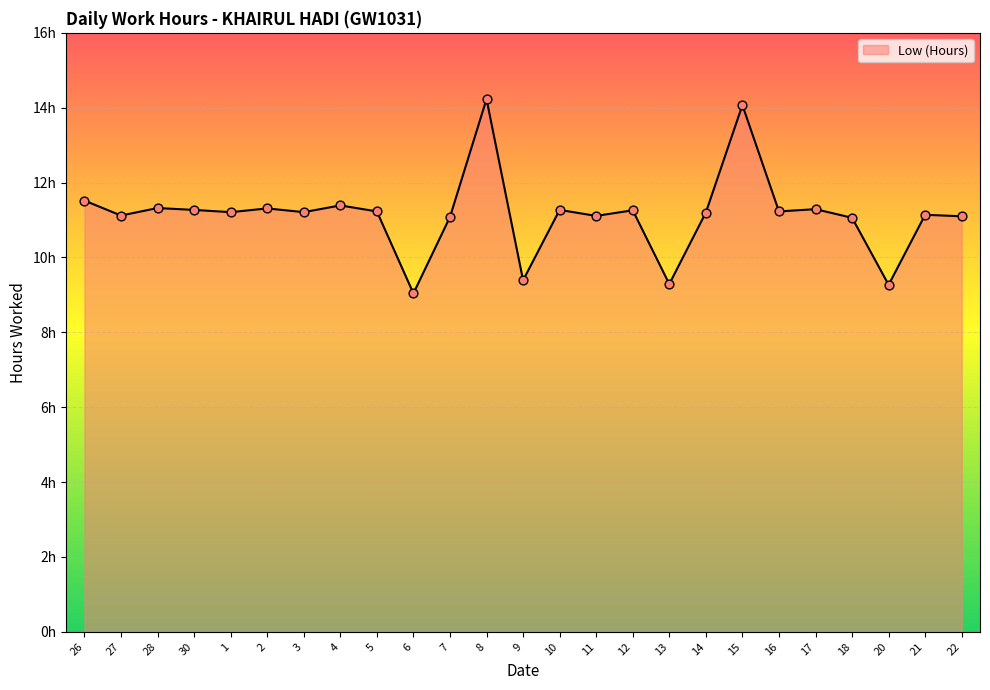

Which has a higher value, 10 or 15?

15